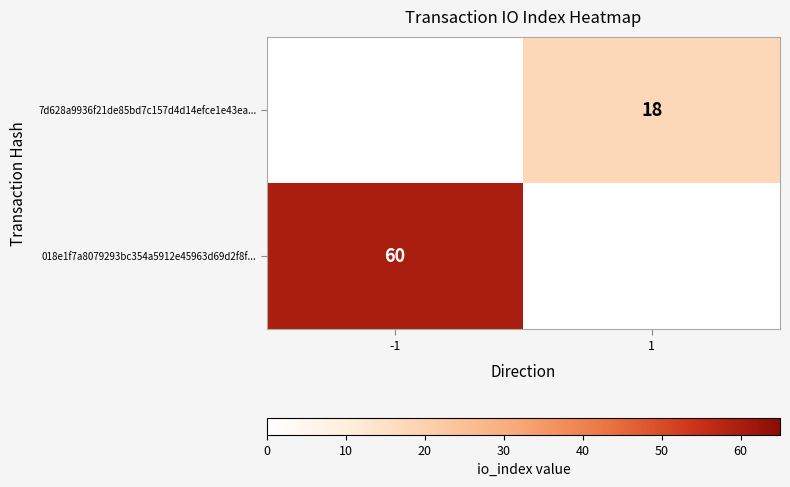

Is the value of 018e1f7a8079293bc354a5912e45963d69d2f8f... at -1 greater than the value of 7d628a9936f21de85bd7c157d4d14efce1e43ea... at 1?

Yes